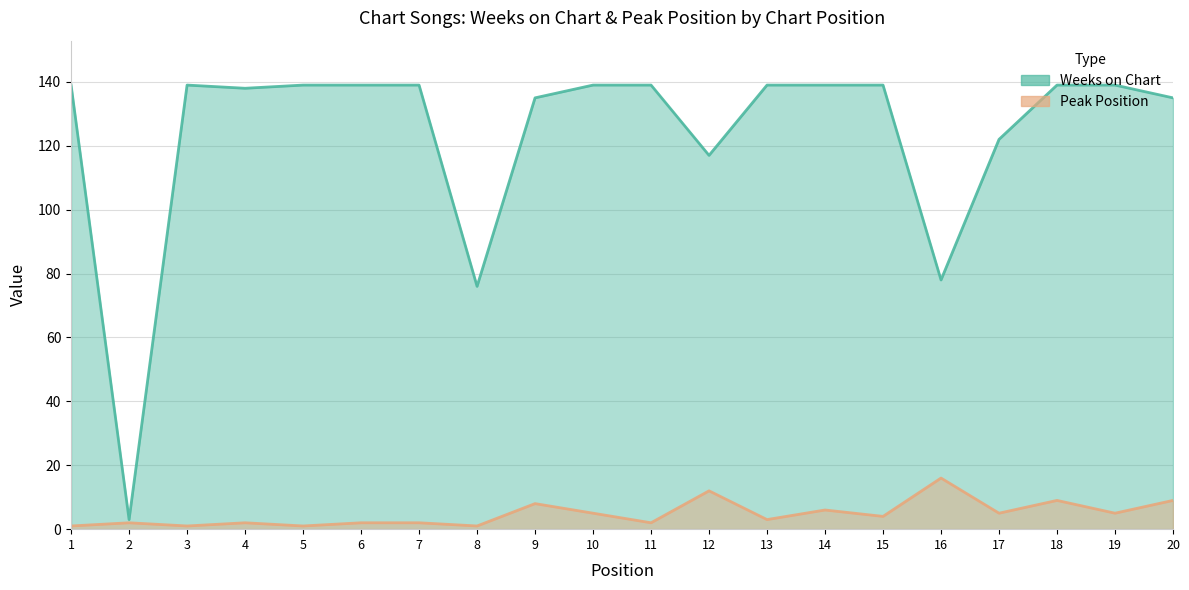

How many distinct data groups are displayed?

2